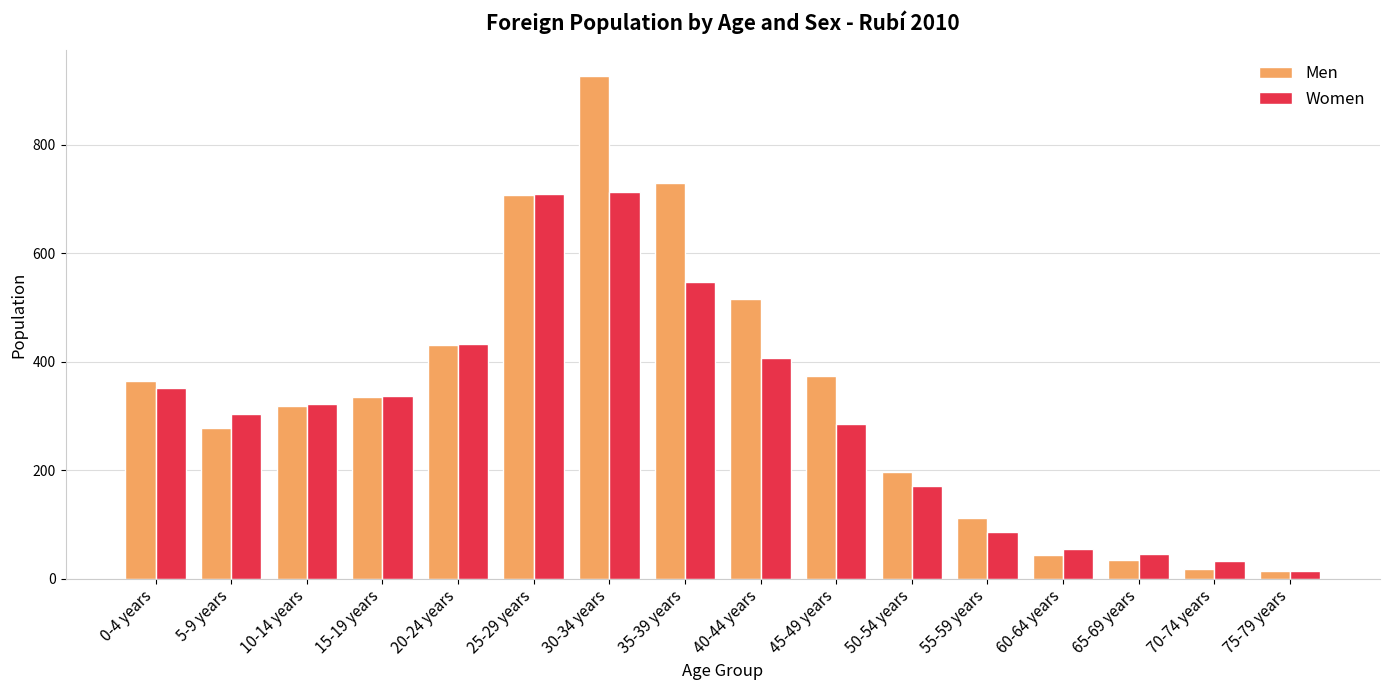

List the series in order of their peak value, lowest first.

Women, Men